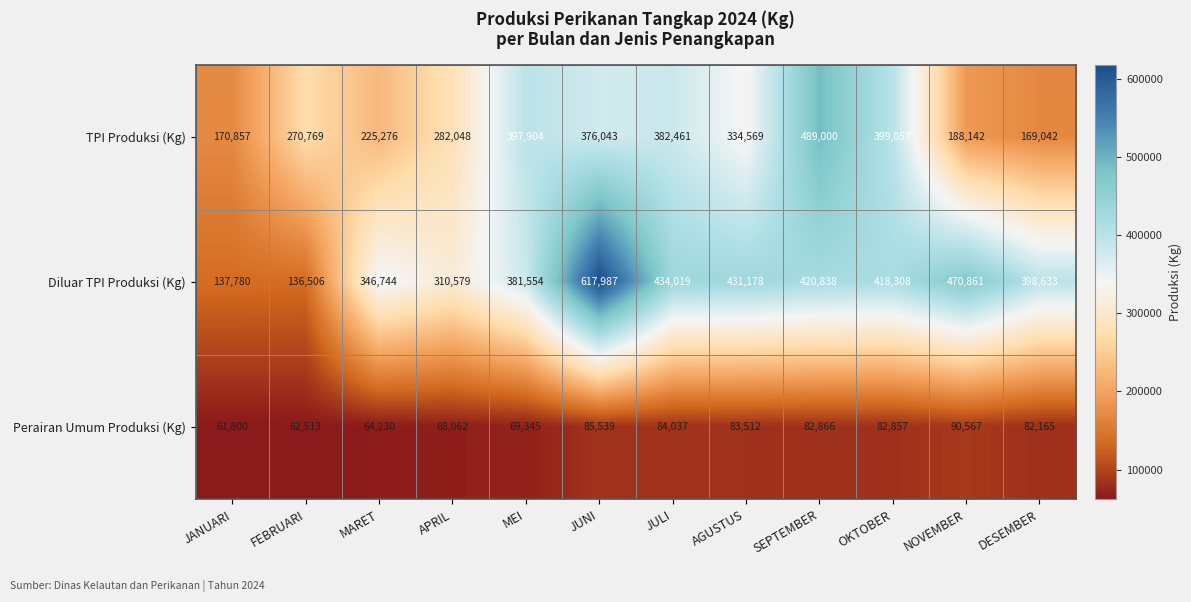

Rank the series at JULI from lowest to highest value.

Perairan Umum Produksi (Kg), TPI Produksi (Kg), Diluar TPI Produksi (Kg)